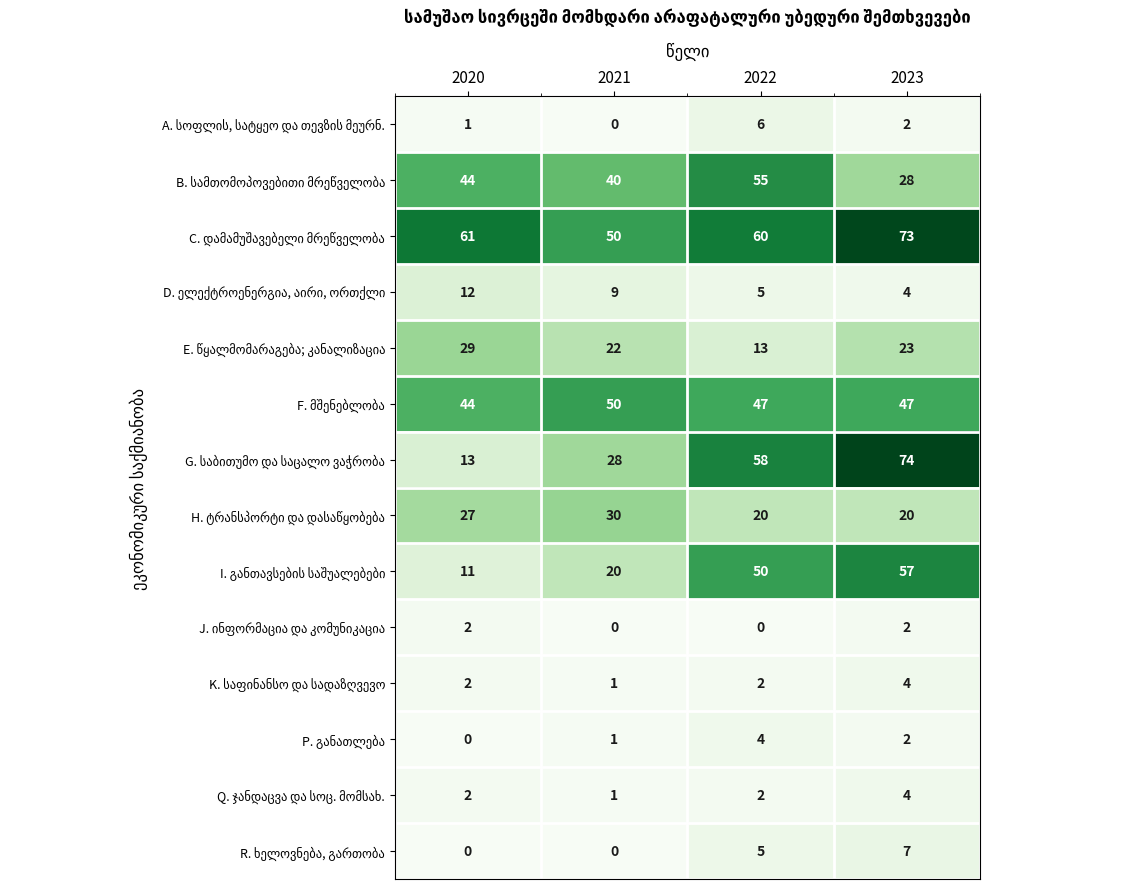

What is the total value across all series at 2023?

347